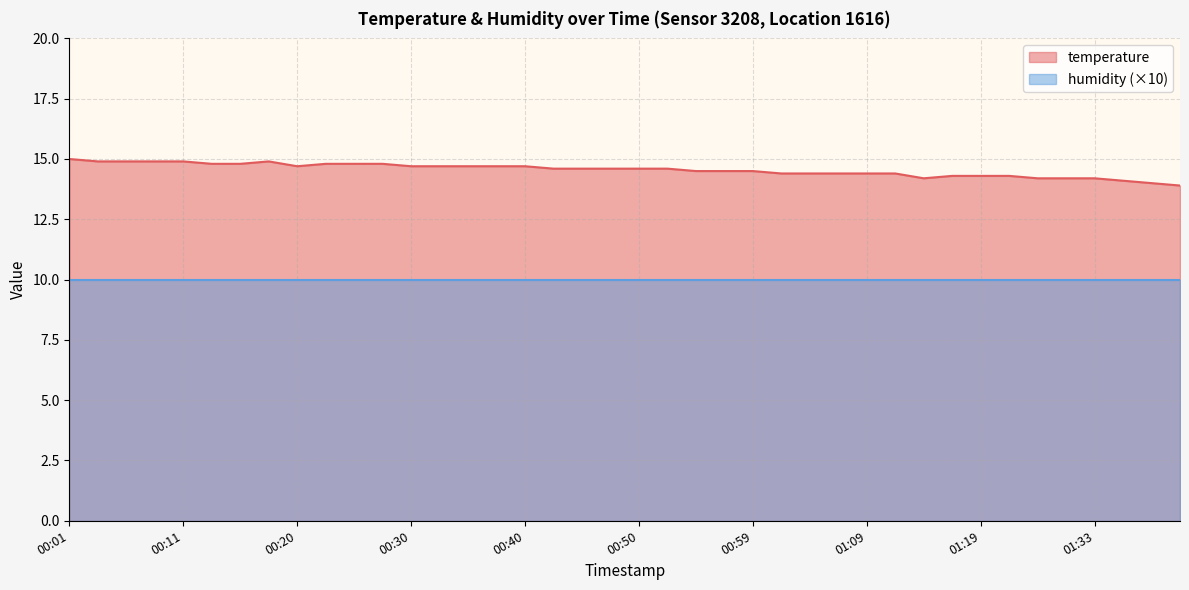

Reading left to right, what are all the values shown in this chart?

00:01=15.0	00:03=14.9	00:06=14.9	00:08=14.9	00:11=14.9	00:13=14.8	00:15=14.8	00:18=14.9	00:20=14.7	00:23=14.8	00:25=14.8	00:28=14.8	00:30=14.7	00:32=14.7	00:35=14.7	00:37=14.7	00:40=14.7	00:42=14.6	00:45=14.6	00:47=14.6	00:50=14.6	00:52=14.6	00:54=14.5	00:57=14.5	00:59=14.5	01:02=14.4	01:04=14.4	01:07=14.4	01:09=14.4	01:11=14.4	01:14=14.2	01:16=14.3	01:19=14.3	01:25=14.3	01:28=14.2	01:30=14.2	01:33=14.2	01:39=14.1	01:41=14.0	01:47=13.9